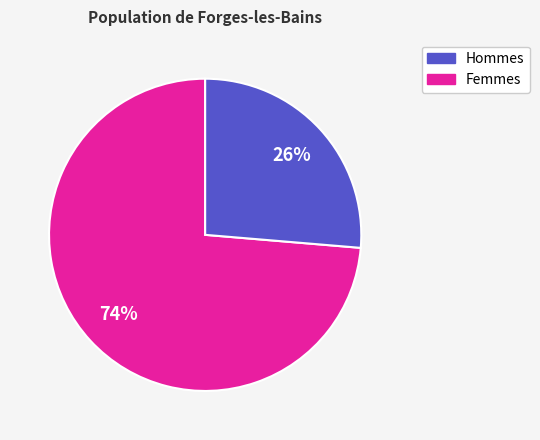

To the nearest percent, what is the average slice percentage?

50%